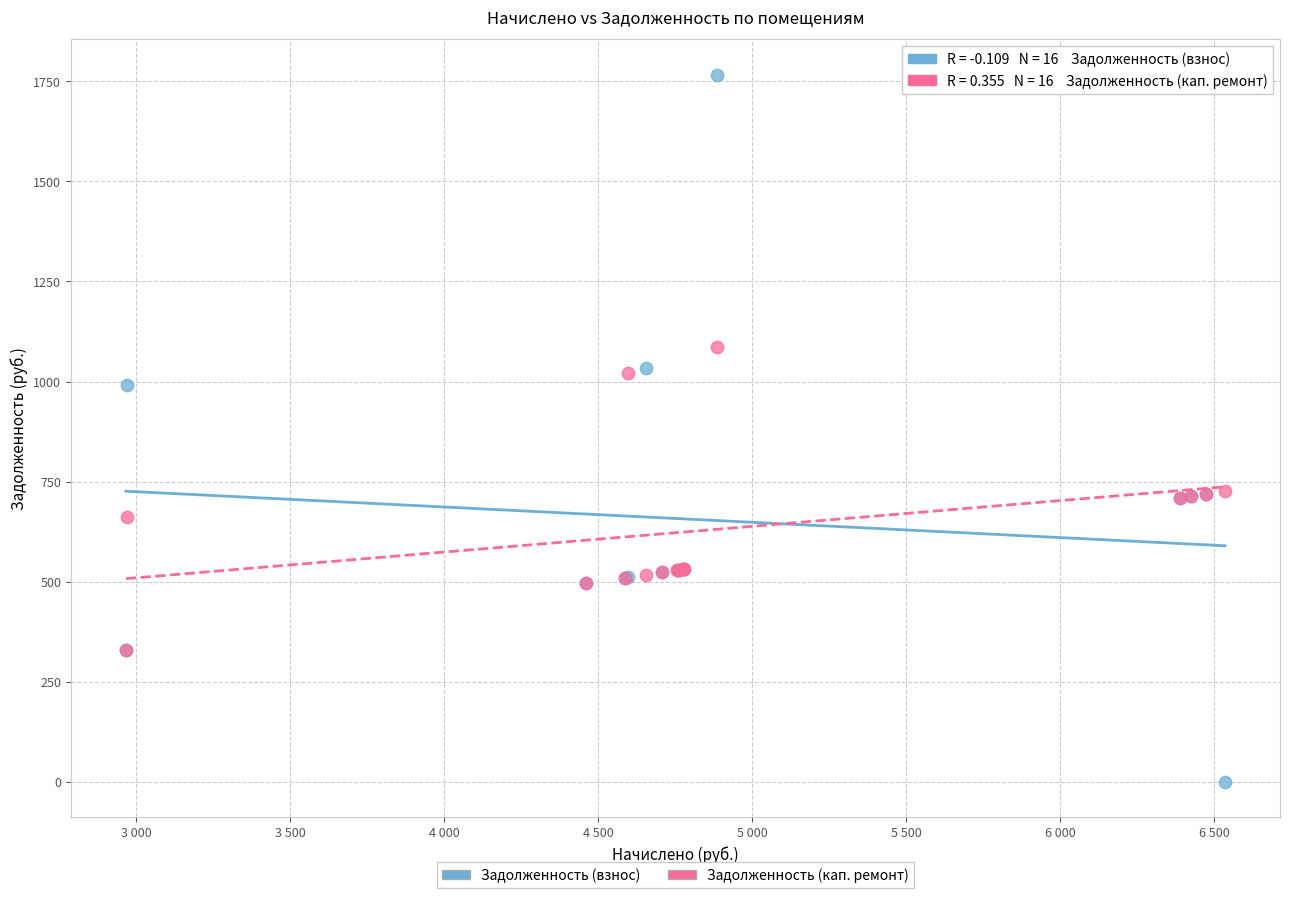

In the Задолженность (взнос) series, what Y value is closest to 883?

990.5